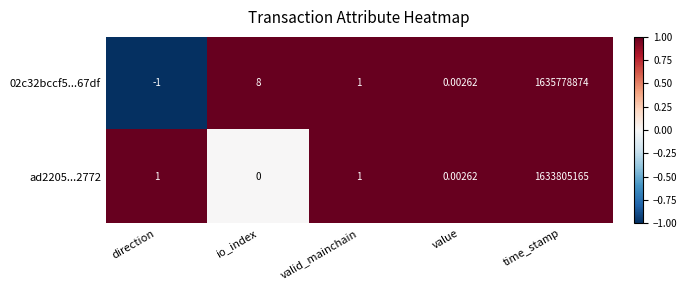

At which label is 02c32bccf5...67df closest to 817889436?

io_index